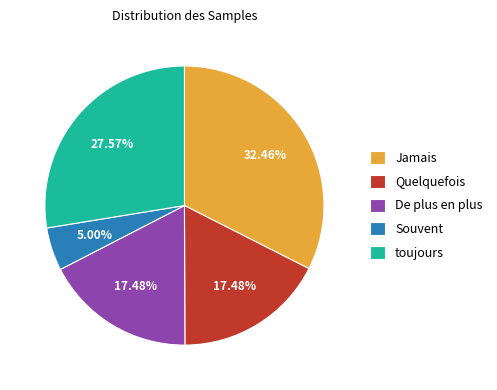

Which category has the biggest portion of the pie?

Jamais